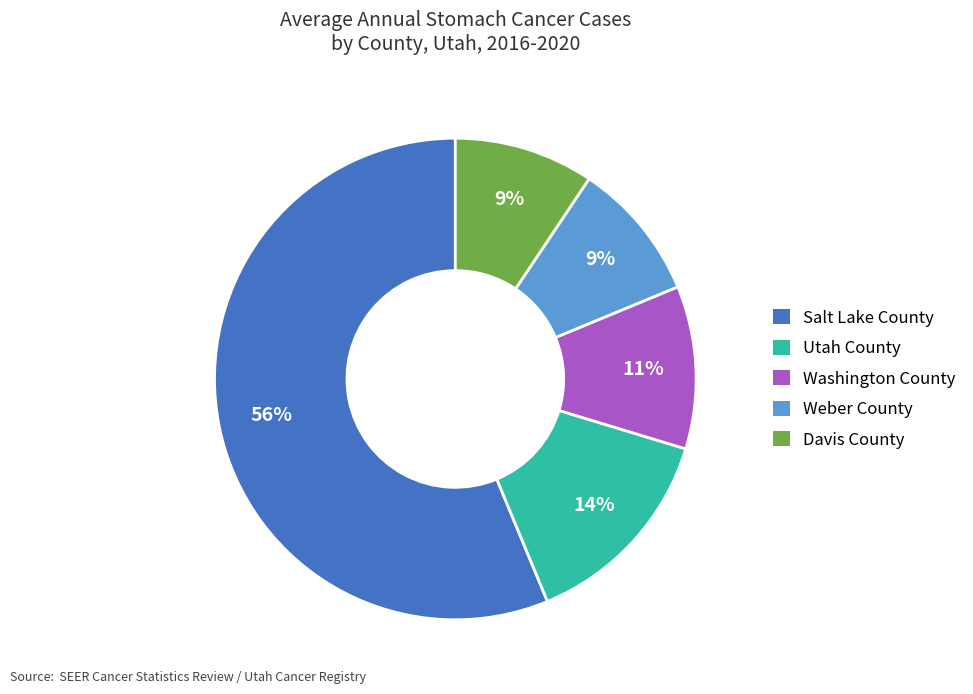

The Utah County slice represents 14% of the pie. True or false?

True